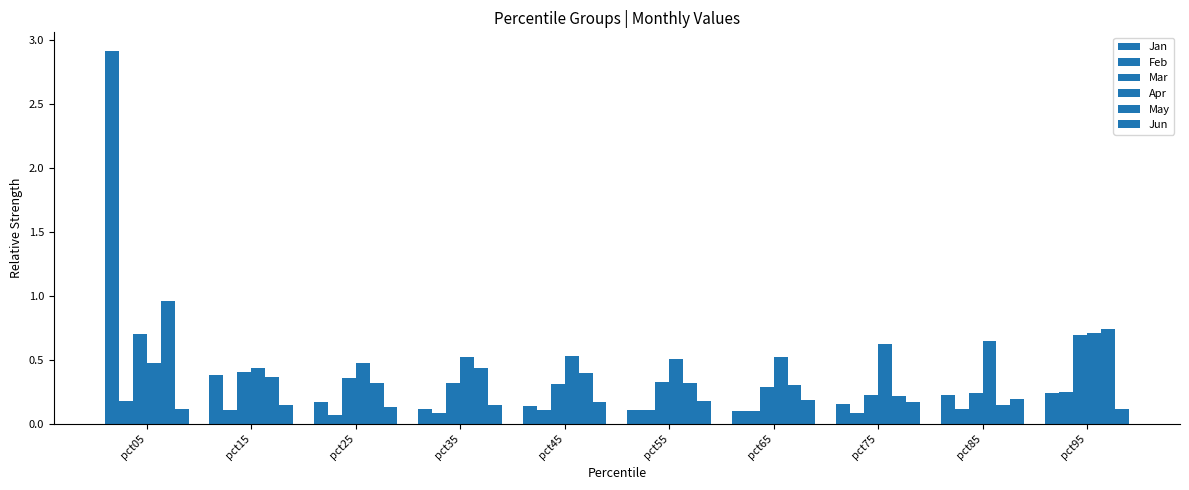

Does the chart contain any negative values?

No